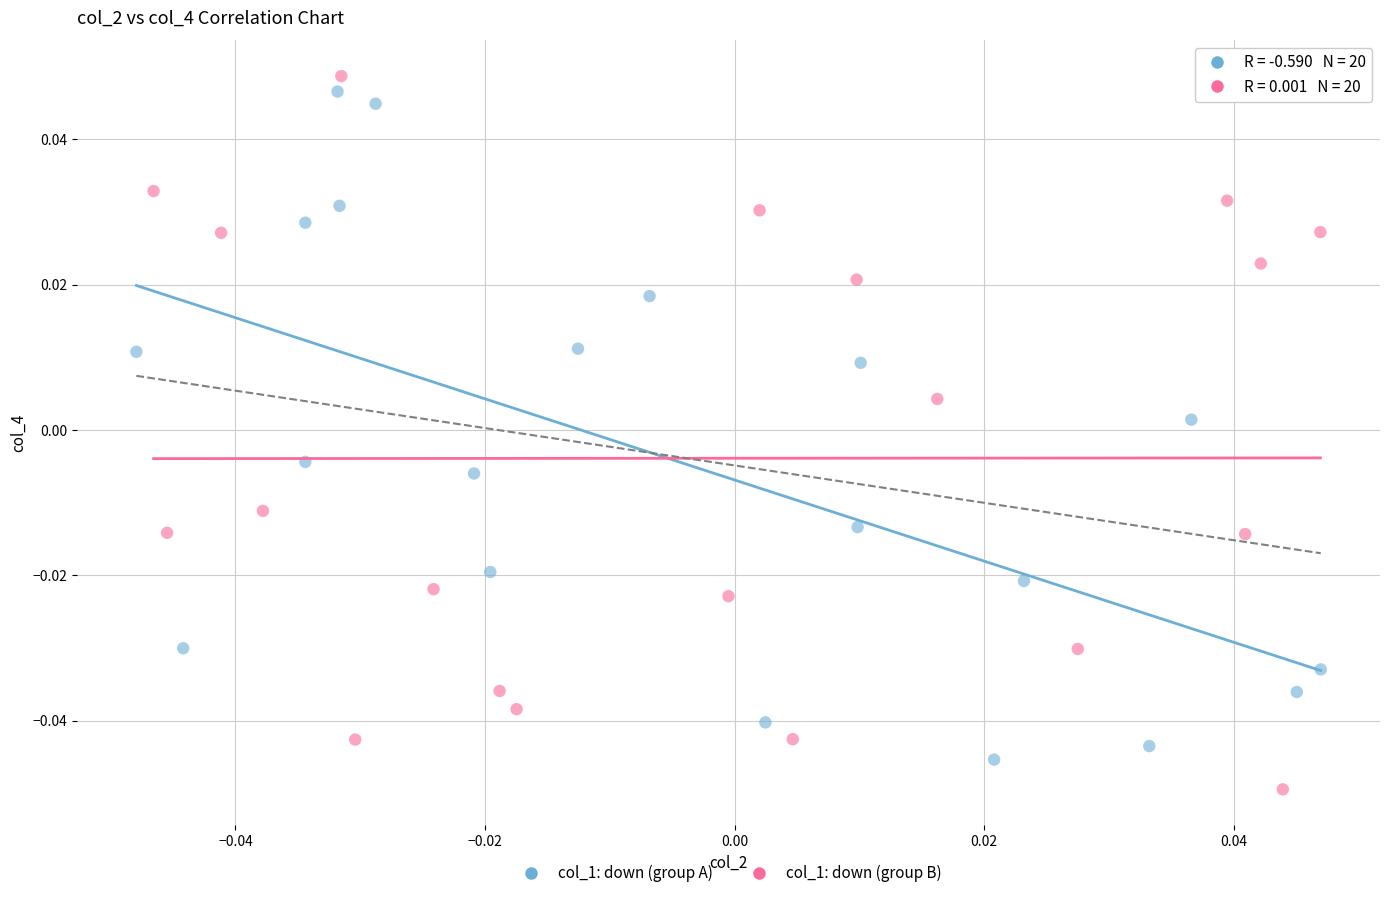

Which series has the widest spread of Y values?

col_1: down (group B)